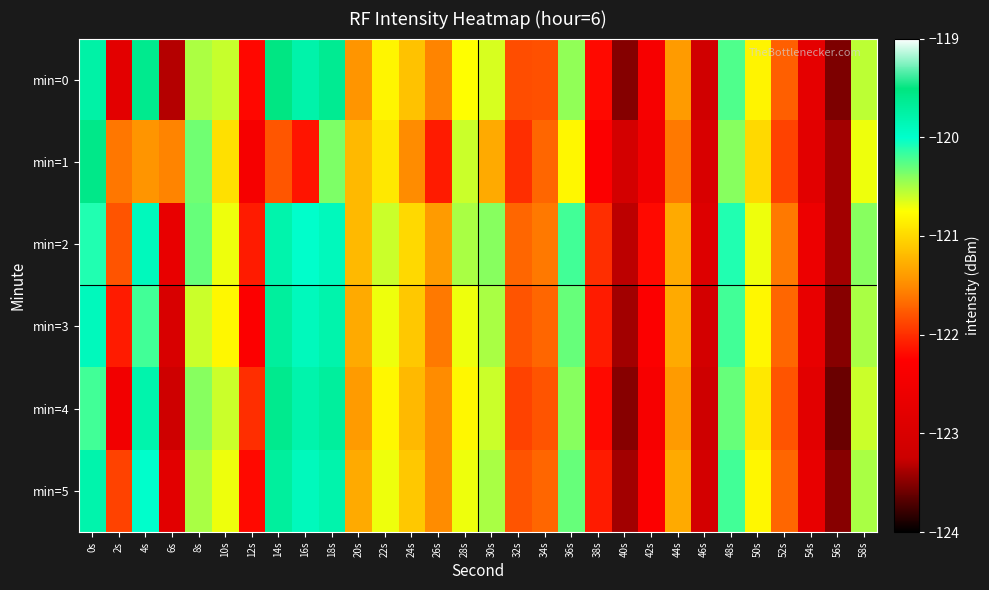

Which series changed the most between 14s and 38s?

min=0